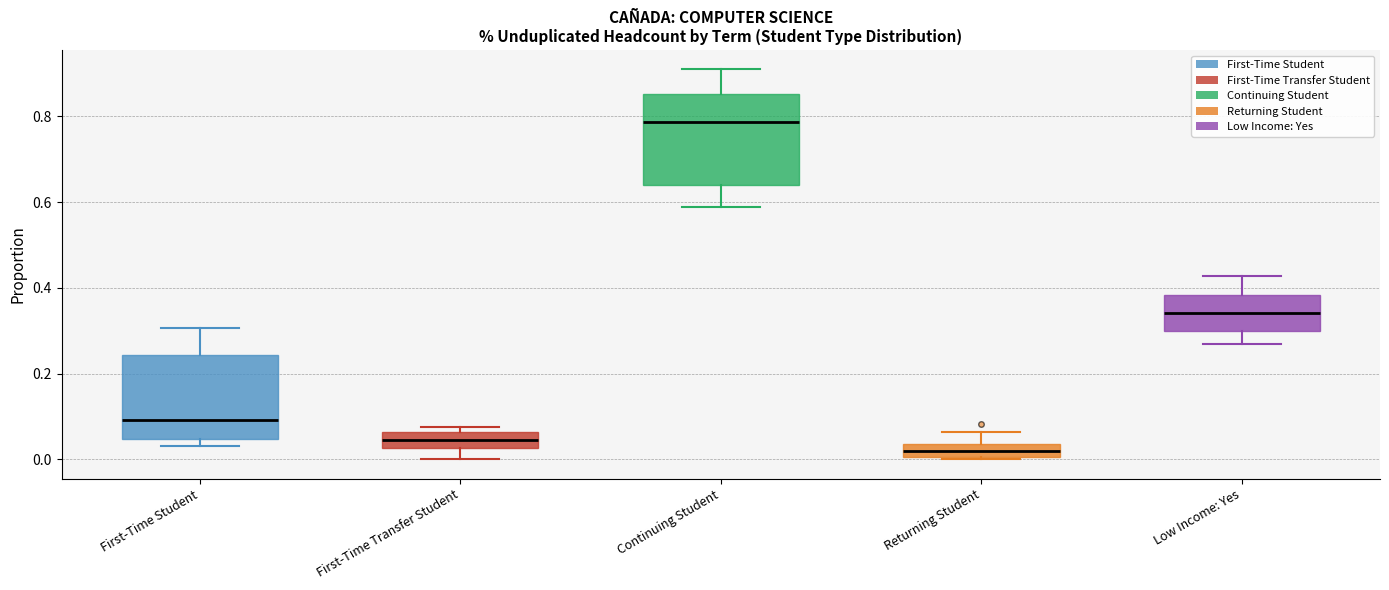

Reading left to right, read every box against the y-axis: the position of its median line, the range the box covers, and the ends of its whiskers. The values are not printed on the chart, so give them approximately, as read against the axis.

First-Time Student: median 0.10, box 0.04 to 0.24, whiskers 0.04 (just below the box's lower edge) to 0.30
First-Time Transfer Student: median 0.04, box 0.02 to 0.06, whiskers 0.00 to 0.08
Continuing Student: median 0.78, box 0.64 to 0.86, whiskers 0.58 to 0.90
Returning Student: median 0.02, box 0.00 to 0.04, whiskers 0.00 to 0.06
Low Income: Yes: median 0.34, box 0.30 to 0.38, whiskers 0.26 to 0.42